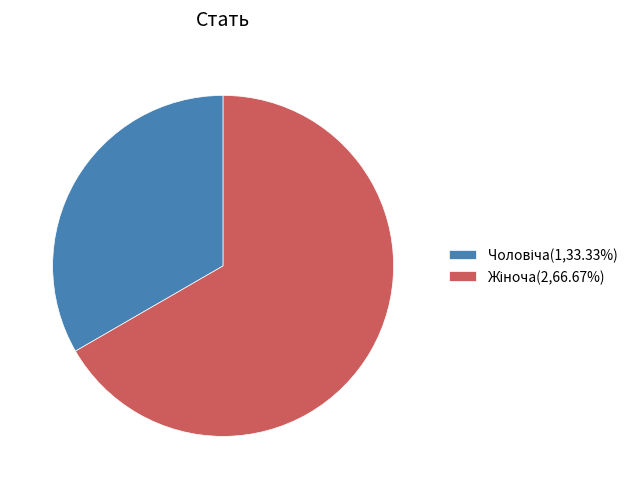

Does any single category account for the majority?

Yes